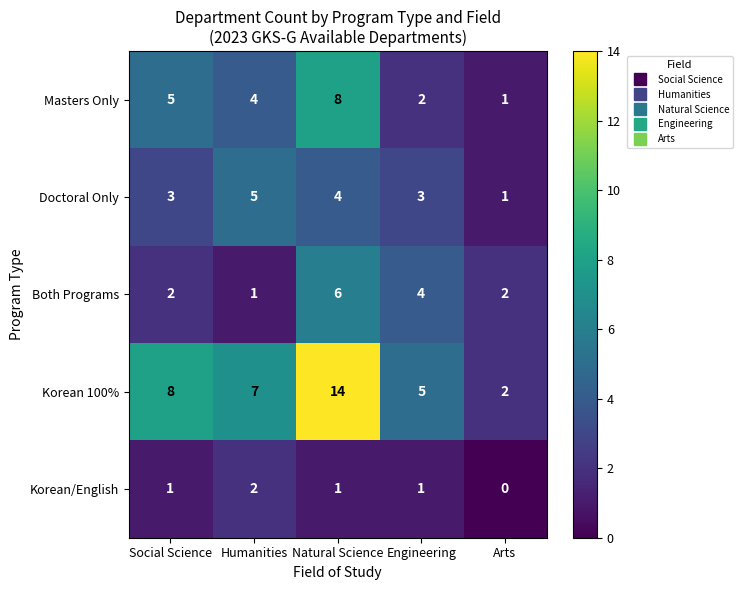

Rank the series at Social Science from highest to lowest value.

Korean 100%, Masters Only, Doctoral Only, Both Programs, Korean/English